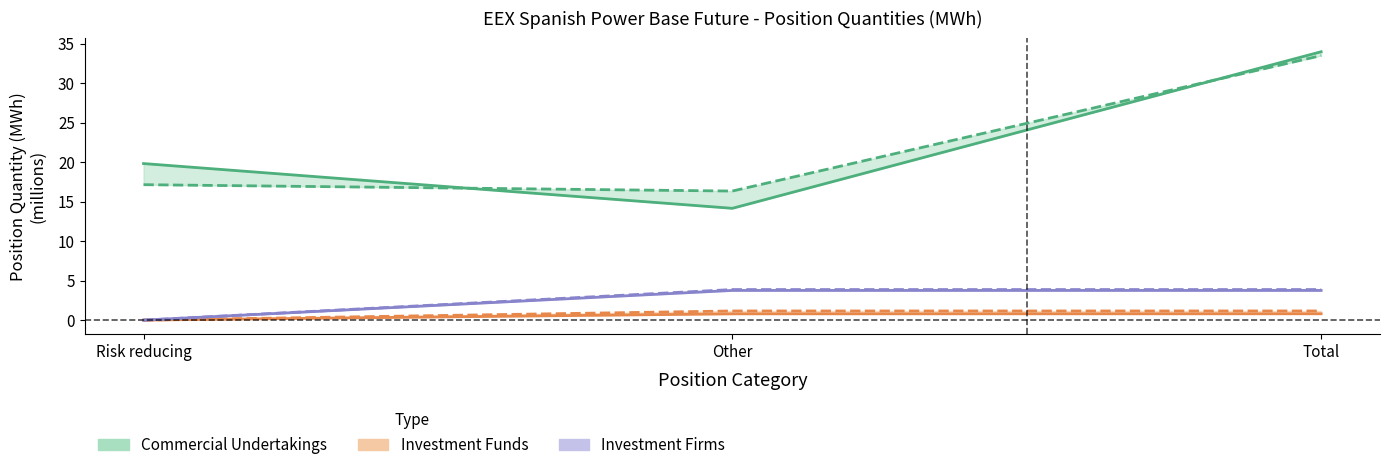

The Investment Firms Long series shows 2.0 at Other. True or false?

False